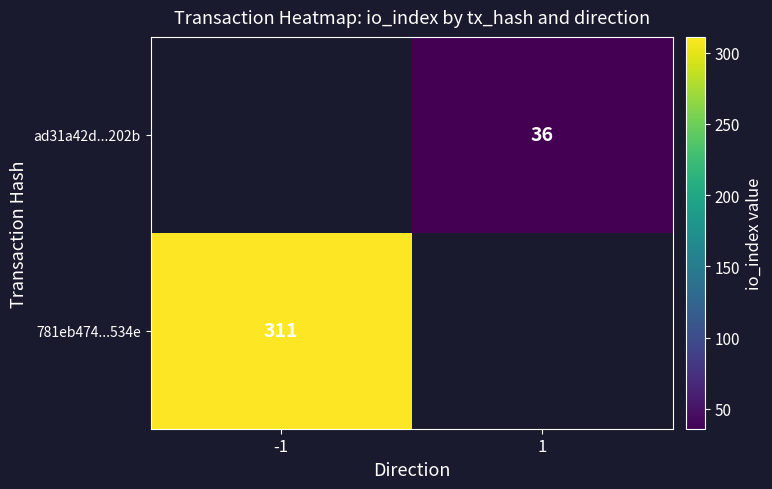

The 781eb474...534e series shows 489 at -1. True or false?

False